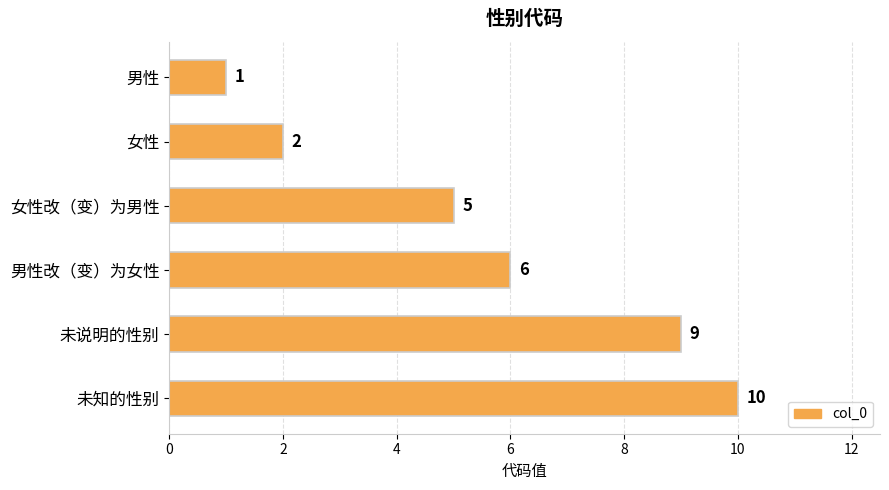

At which label is the value closest to 5?

女性改（变）为男性